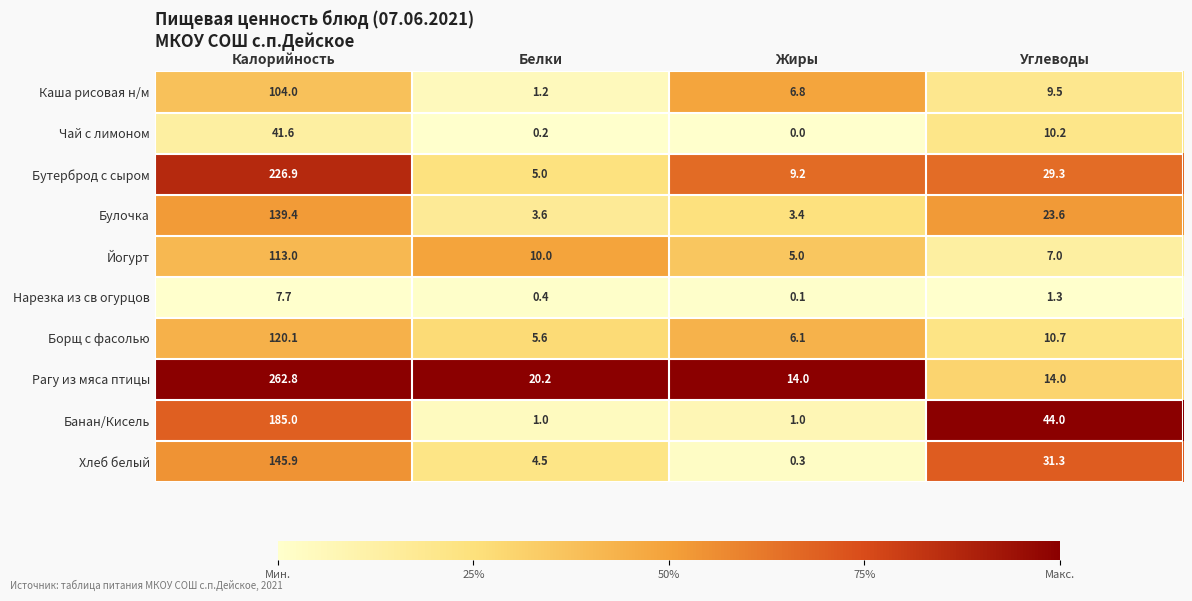

What is the sum of the Рагу из мяса птицы values at Углеводы and Калорийность?

276.8